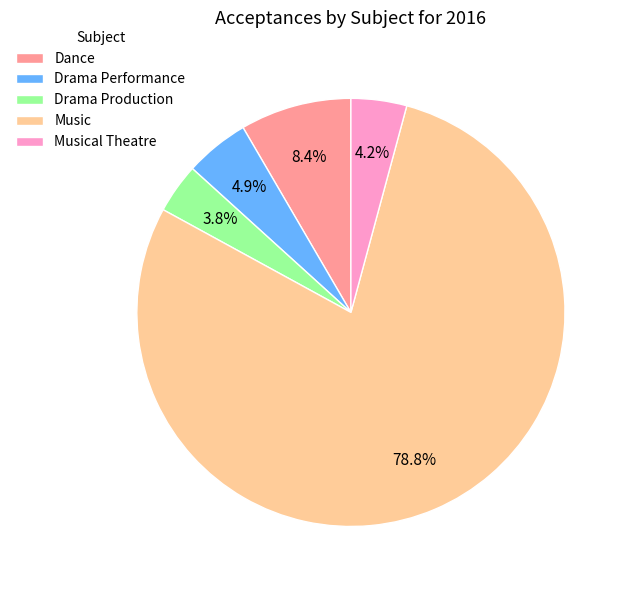

How many segments does this pie chart have?

5